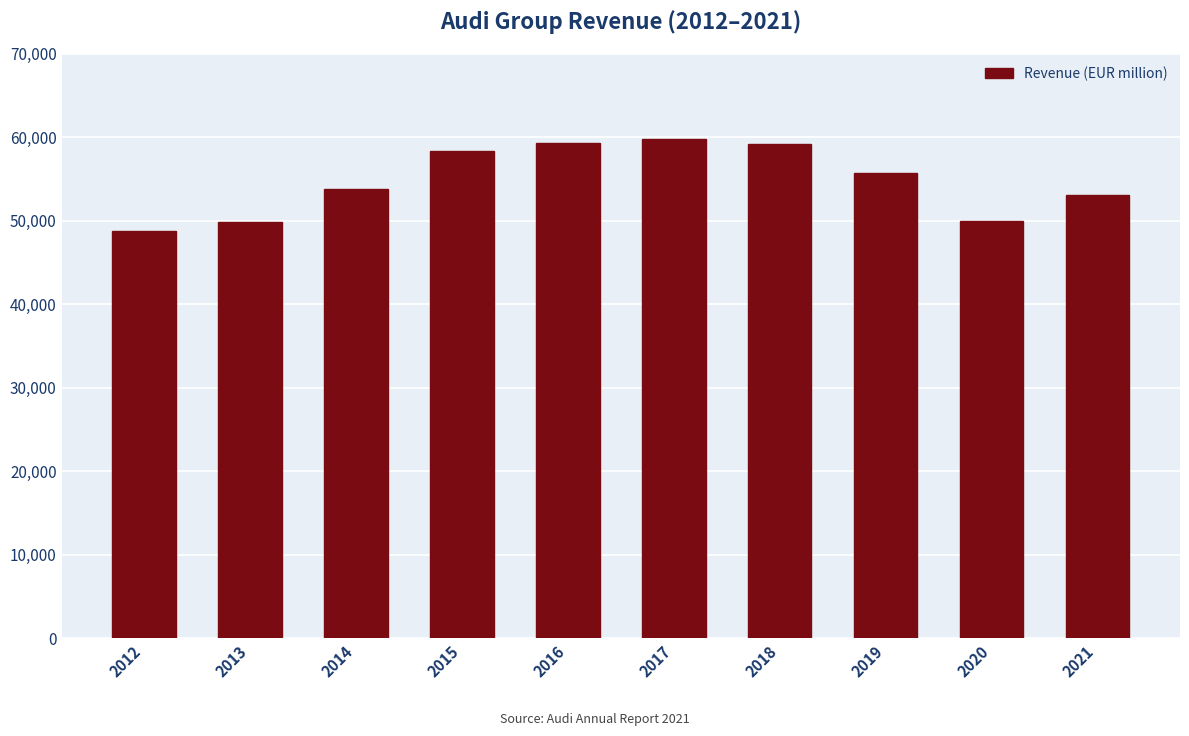

Which has a higher value, 2016 or 2020?

2016